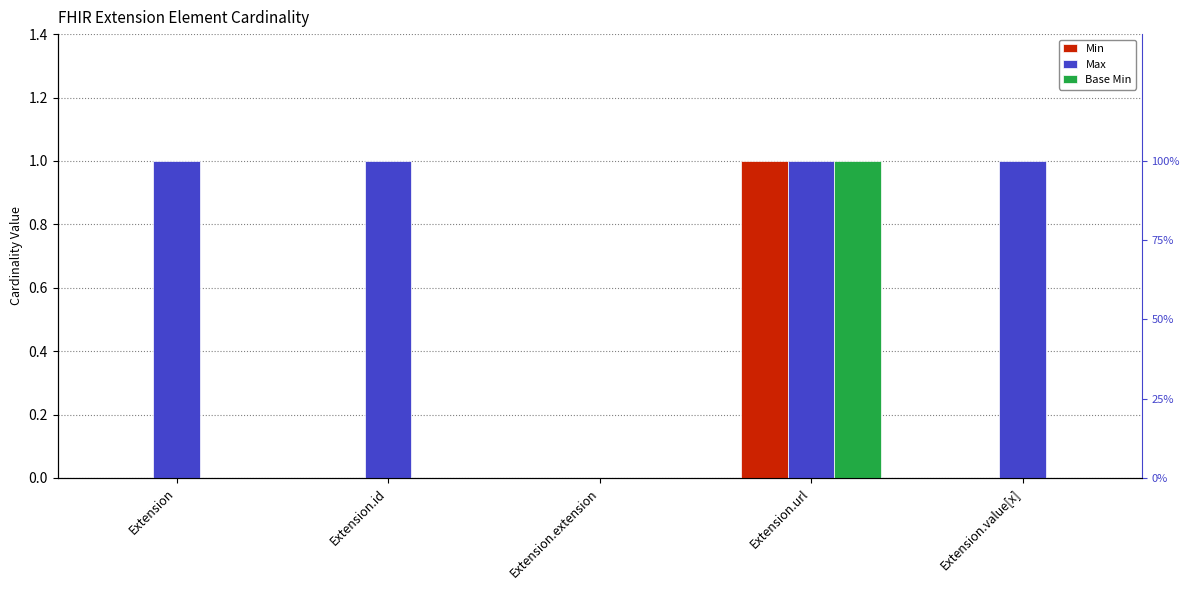

Read the Max value at Extension.

1